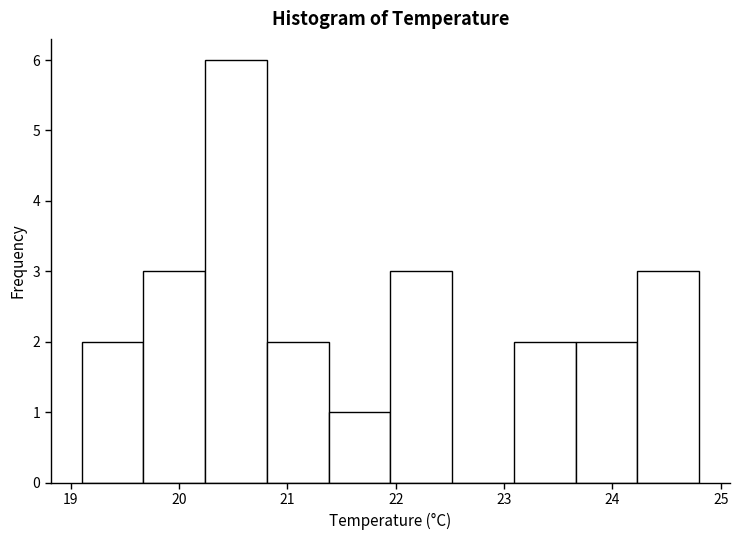

Reading left to right, transcribe this chart: for each bar, give the range it covers on the x-axis and its height. Neither the bar edges nor the heights are printed on the chart, so give them approximately, as read against the axes.

19.10 to 19.67: 2
19.67 to 20.24: 3
20.24 to 20.81: 6
20.81 to 21.38: 2
21.38 to 21.95: 1
21.95 to 22.52: 3
22.52 to 23.09: 0
23.09 to 23.66: 2
23.66 to 24.23: 2
24.23 to 24.80: 3